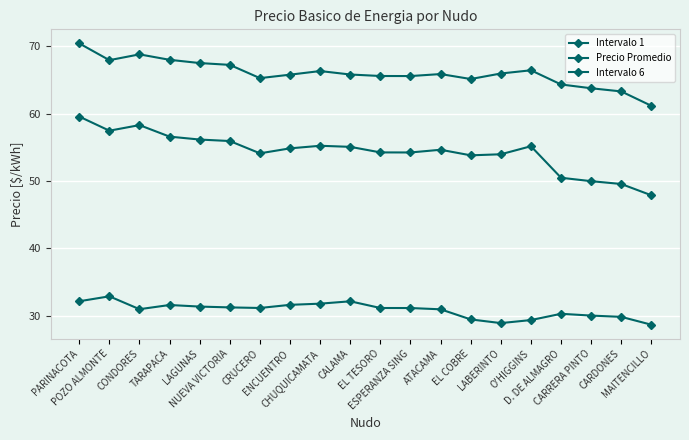

Is this an area chart (filled region under the line)?

No